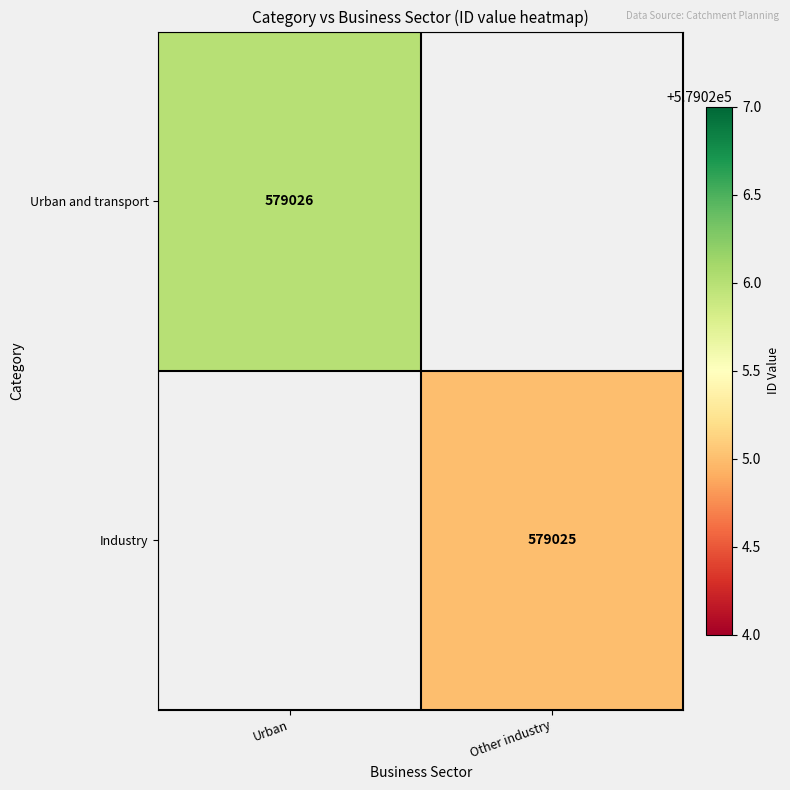

At which category is the sum across all series the highest?

Urban